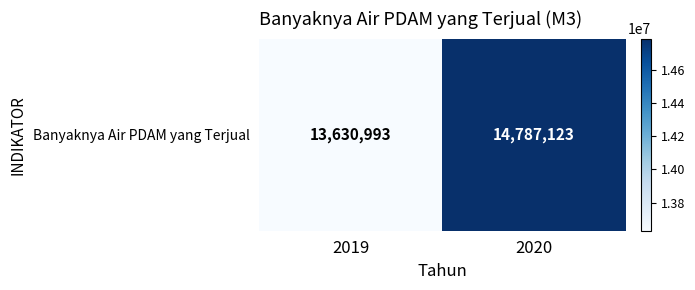

Between 2020 and 2019, which is larger?

2020